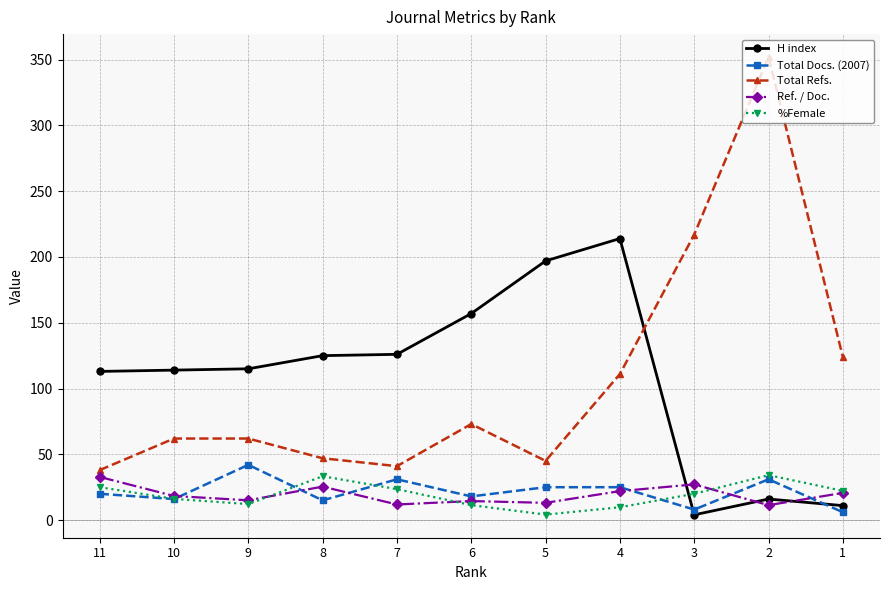

What are all the series names shown in the legend?

H index, Total Docs. (2007), Total Refs., Ref. / Doc., %Female